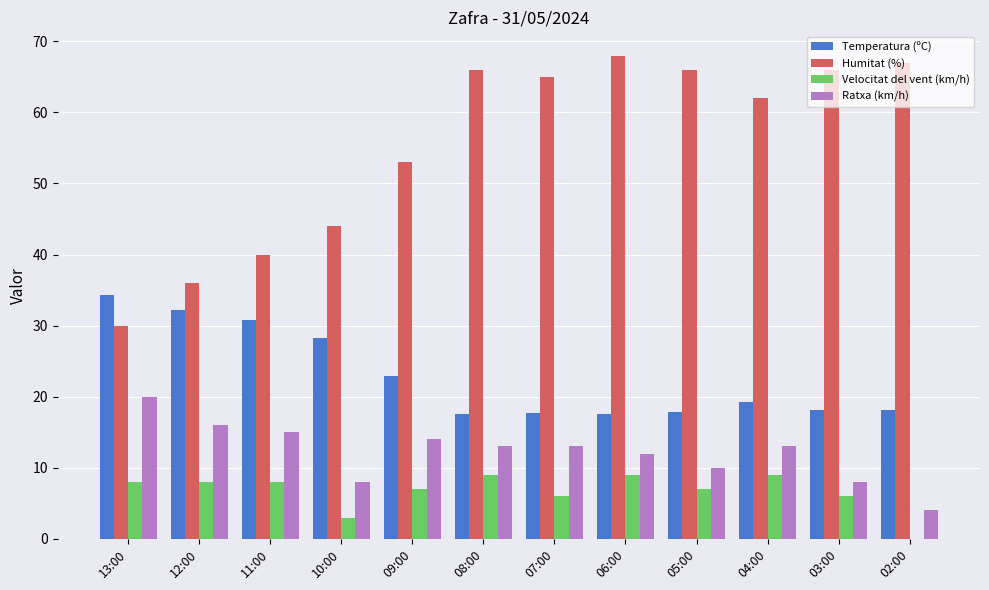

What is the total value across all series at 08:00?

105.6